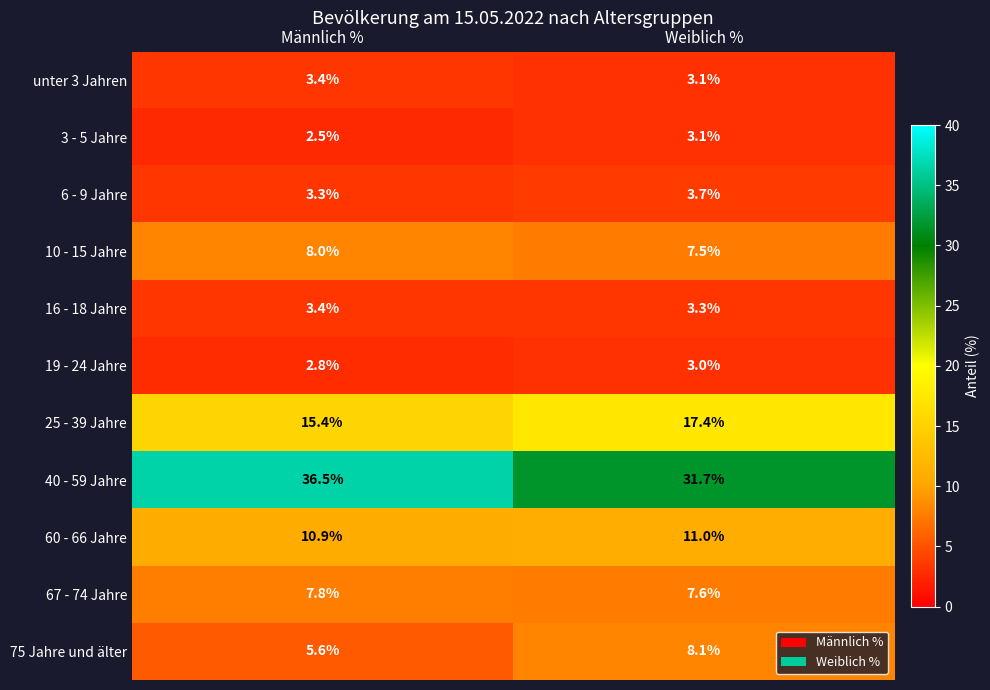

What is the spread (max minus min) of values at Männlich %?

34.0